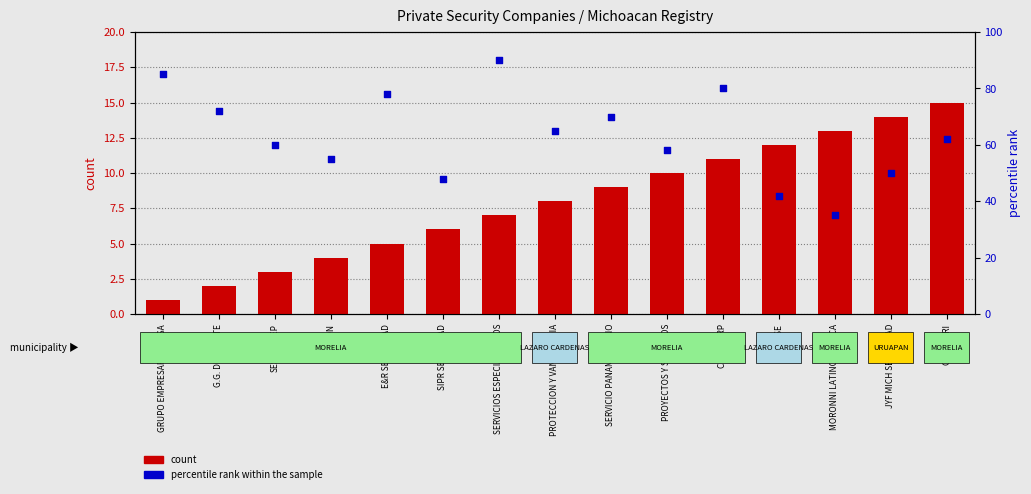

Which series has the largest total across all categories?

percentile rank within the sample